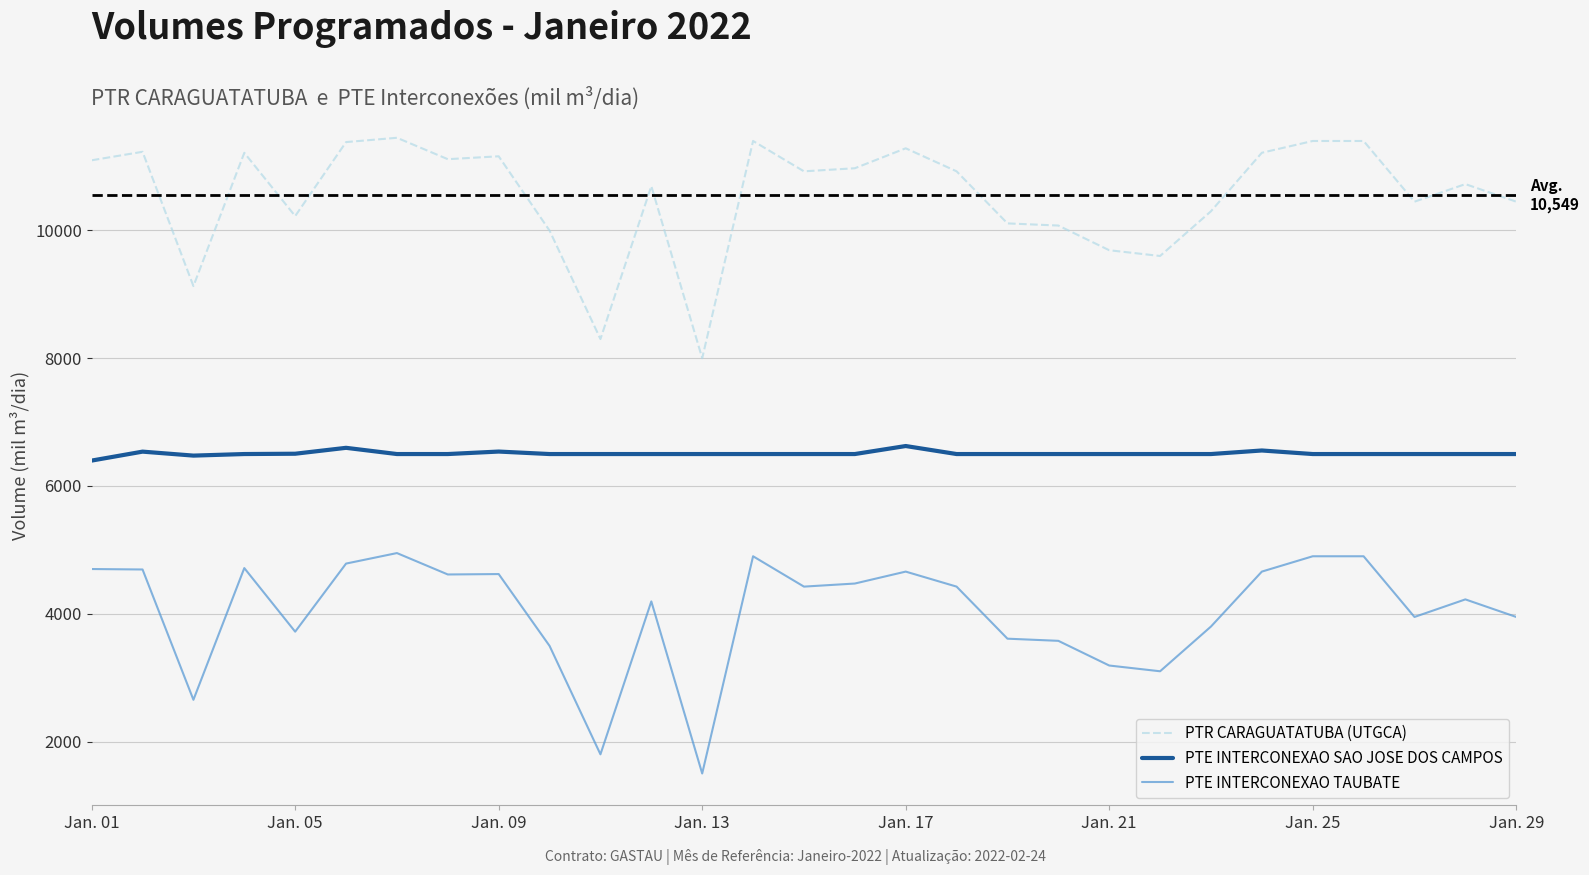

True or false: PTE INTERCONEXAO SAO JOSE DOS CAMPOS and PTR CARAGUATATUBA (UTGCA) intersect in this chart.

False